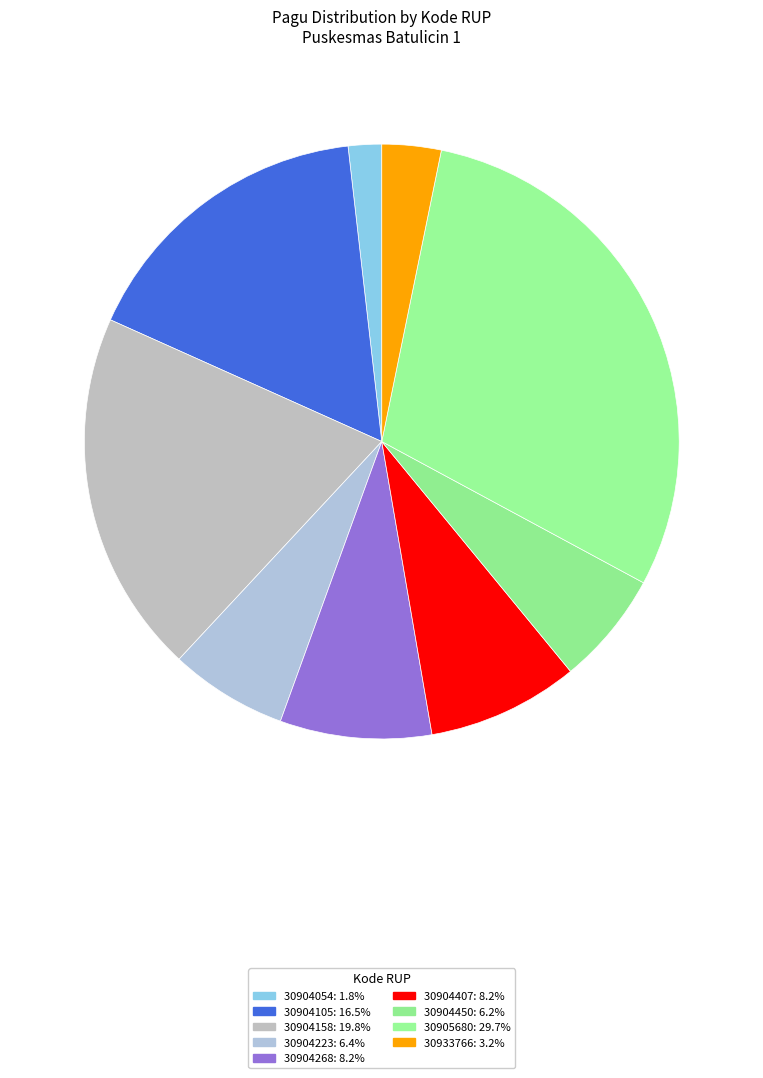

Does 30904268 account for over 50% of the chart?

No